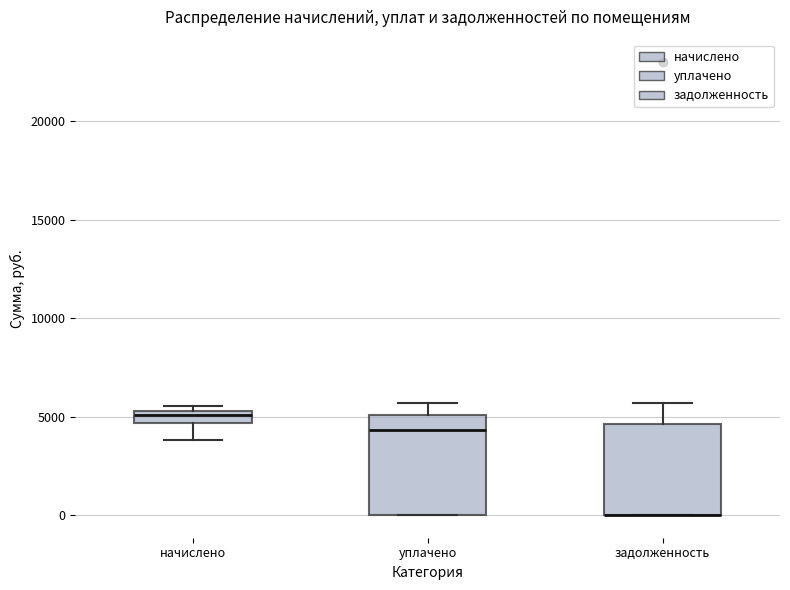

Where is the upper edge of the box for начислено on the y-axis? The values are not printed on the chart, so give them approximately, as read against the axis.

5500